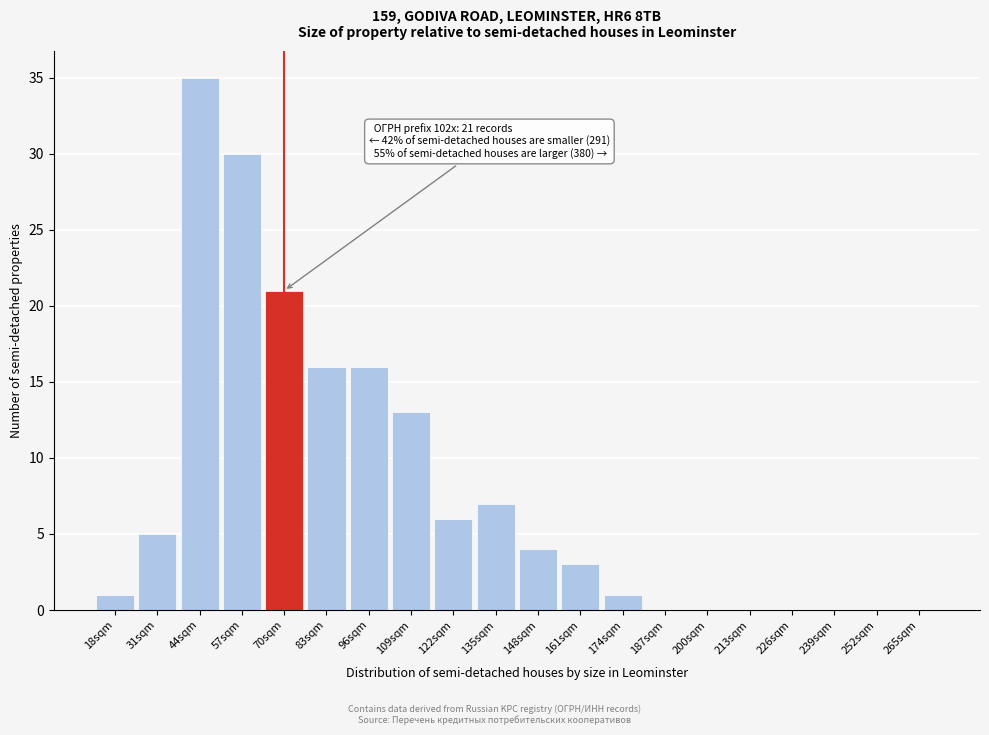

Reading right to left, extract all data points from this chart.

265sqm=0	252sqm=0	239sqm=0	226sqm=0	213sqm=0	200sqm=0	187sqm=0	174sqm=1	161sqm=3	148sqm=4	135sqm=7	122sqm=6	109sqm=13	96sqm=16	83sqm=16	70sqm=21	57sqm=30	44sqm=35	31sqm=5	18sqm=1